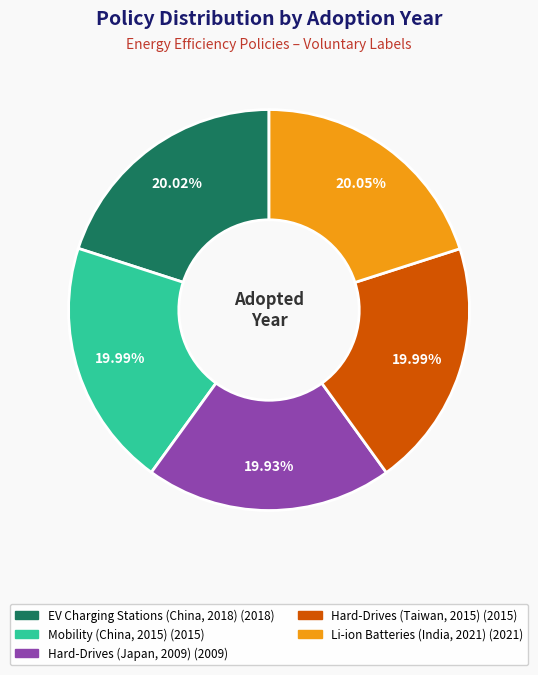

Is the sum of Hard-Drives (Japan, 2009) and Li-ion Batteries (India, 2021) greater than half?

No